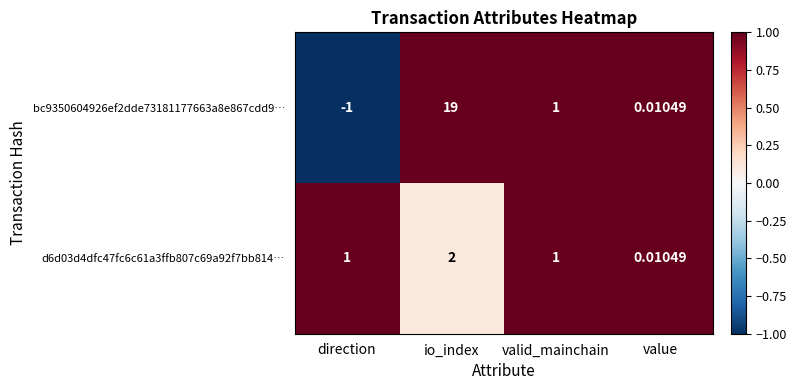

At how many categories does at least one series exceed 0?

4